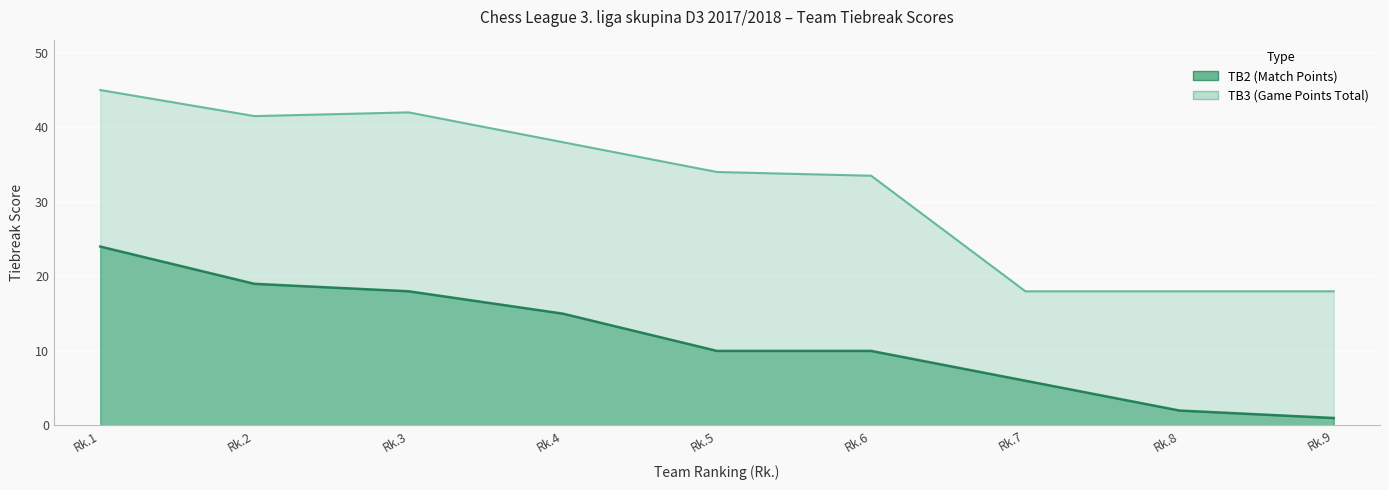

What are all the series names shown in the legend?

TB2, TB3